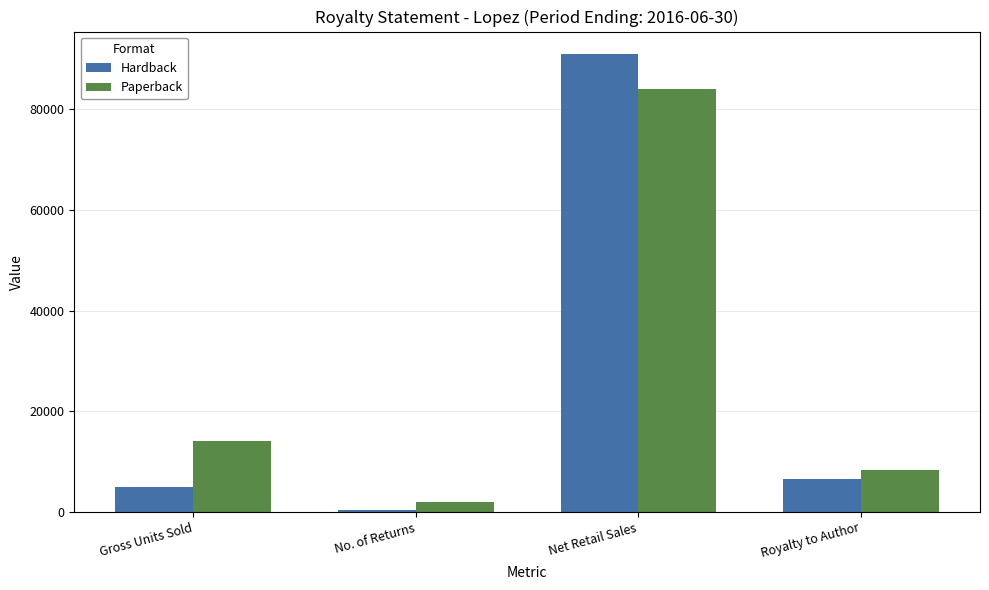

How many data points does each series have?

4